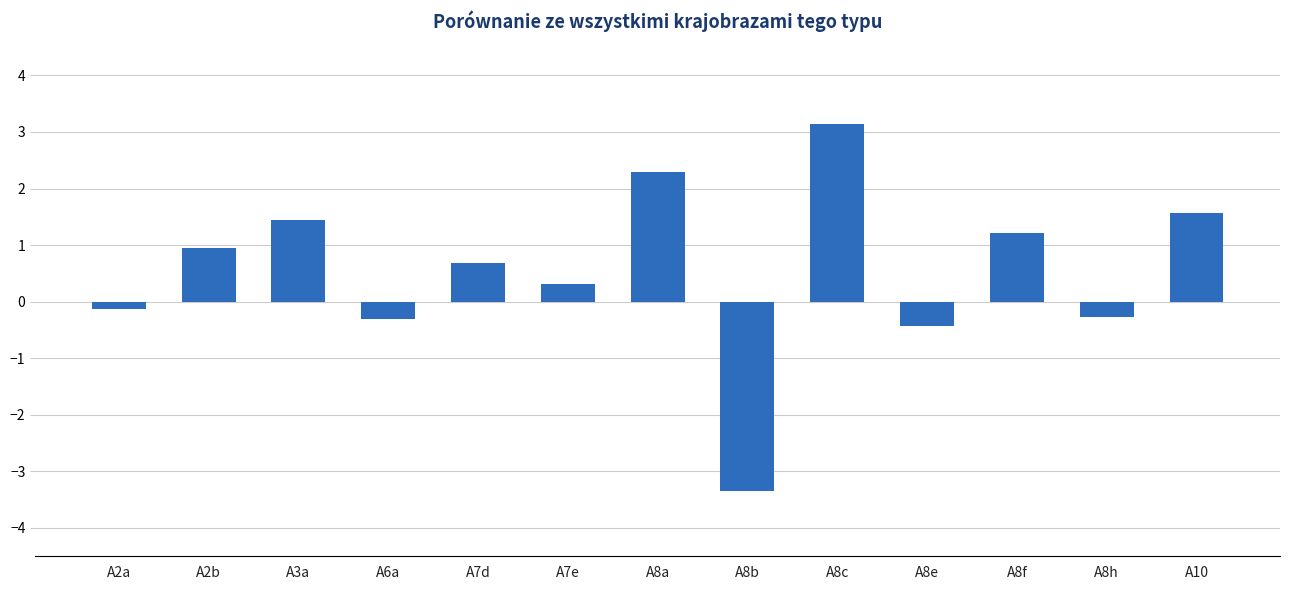

At which label is the value closest to 0?

A2a